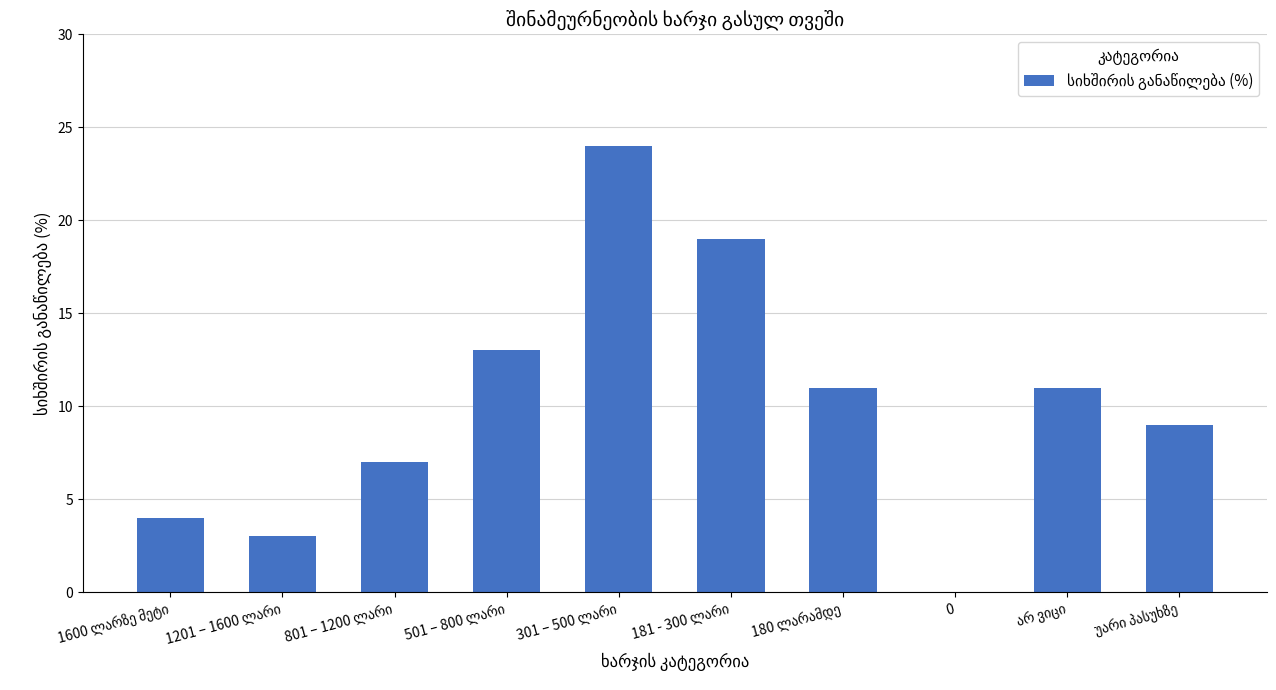

What is the greatest value displayed?

24